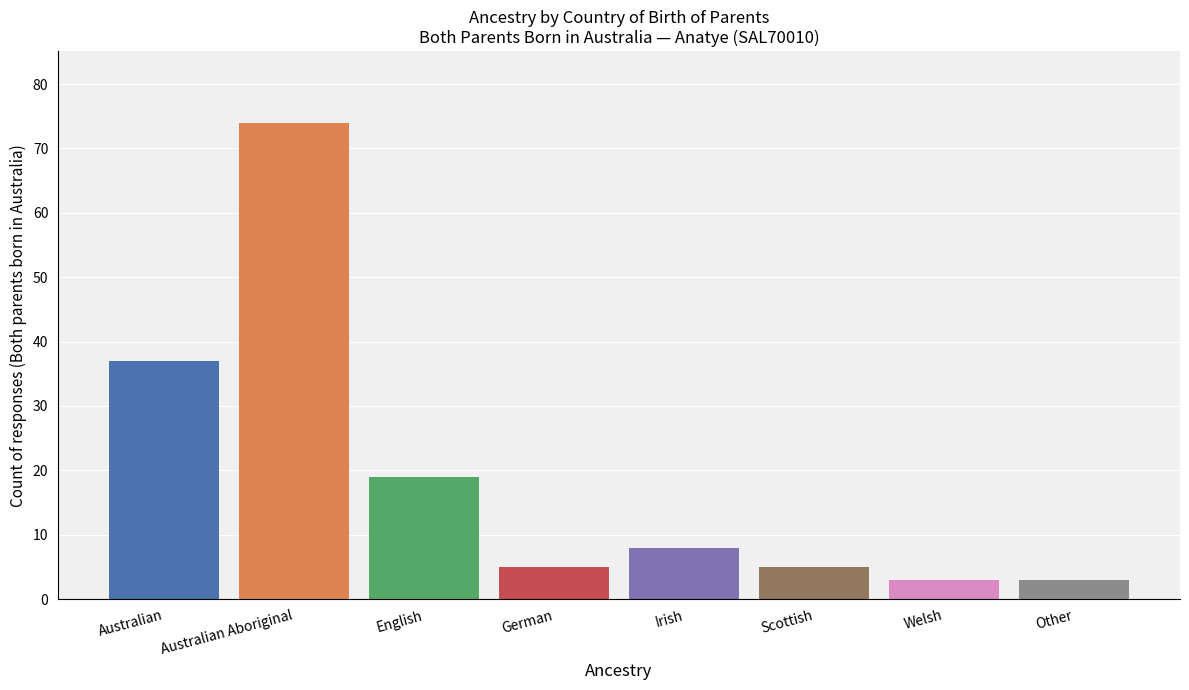

What is the greatest value displayed?

74